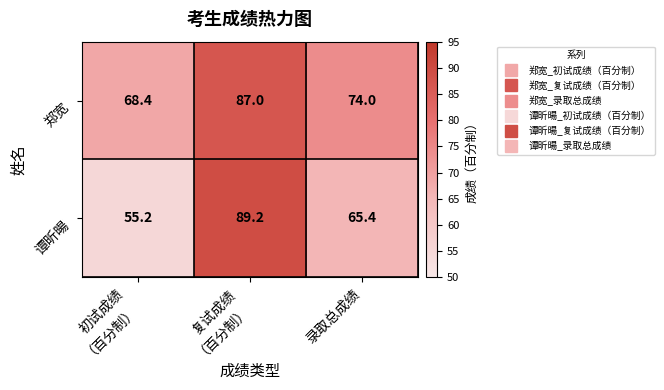

Where is 谭昕暘 nearest to the value 72?

录取总成绩